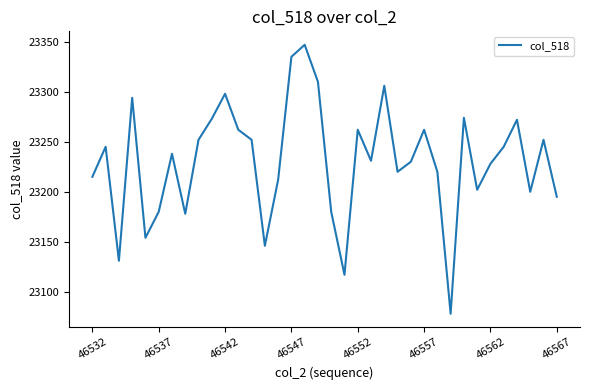

What is the difference between the maximum and minimum values?

269